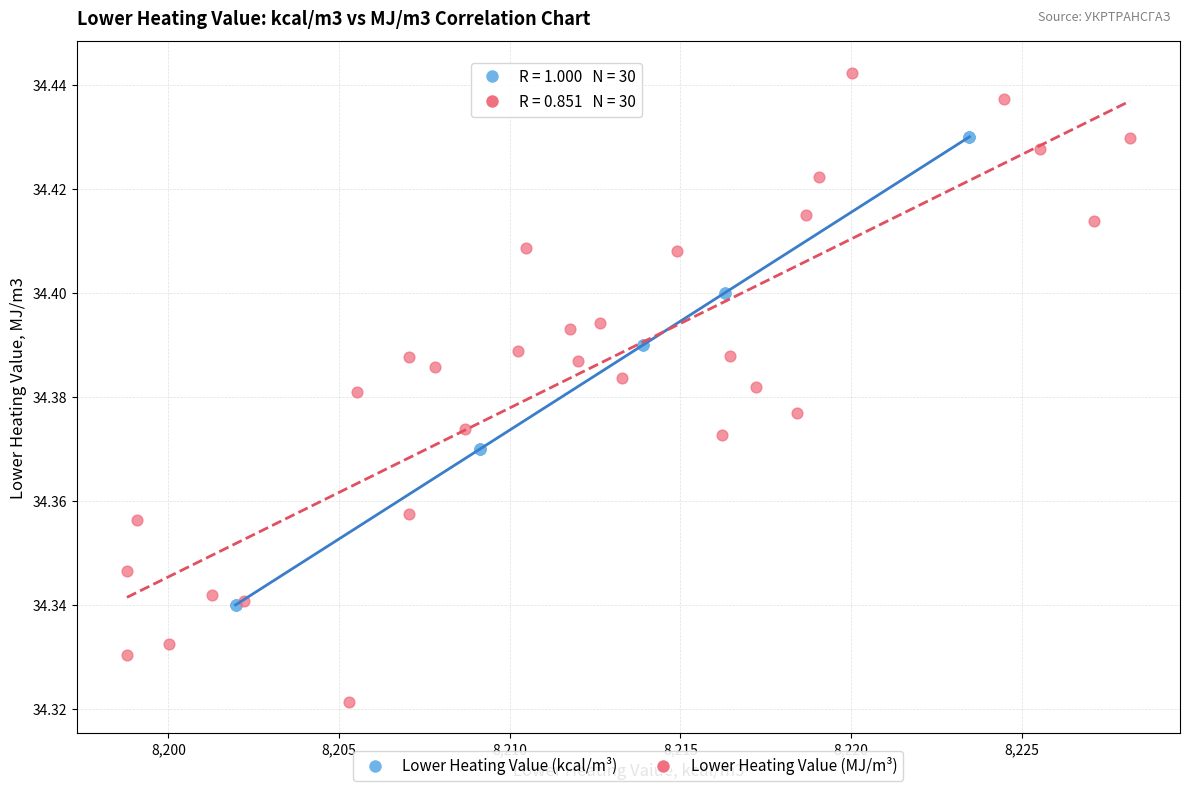

Which series contains the lowest Y value?

Lower Heating Value (MJ/m³)